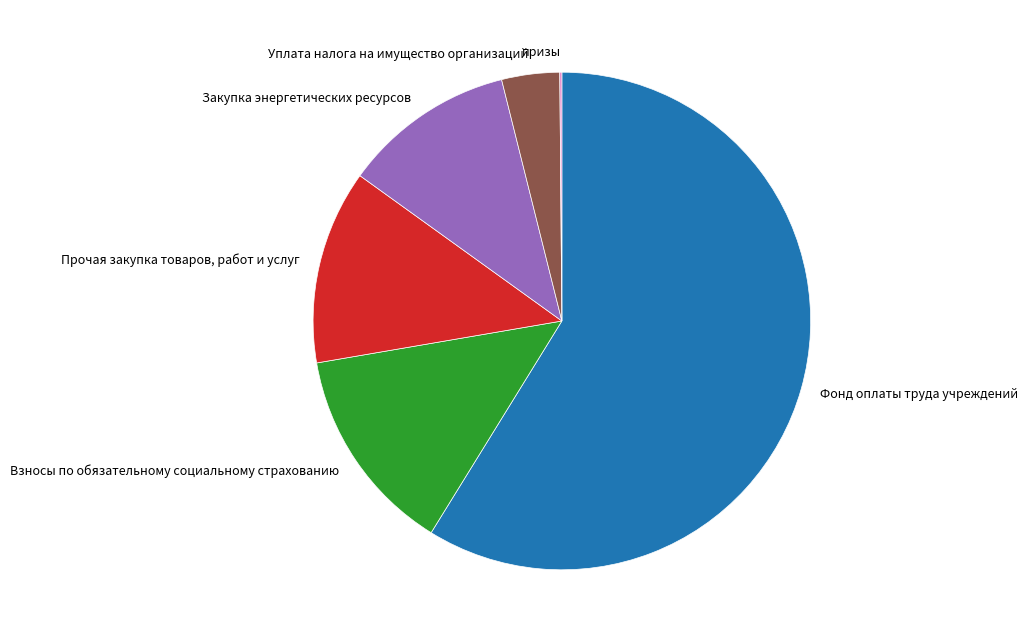

Do Фонд оплаты труда учреждений and Уплата налога на имущество организаций together represent more than half of the pie?

Yes